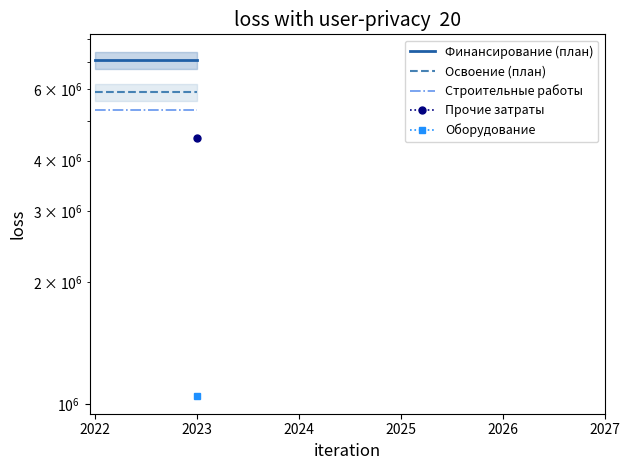

At how many categories does at least one series exceed 5374411?

2